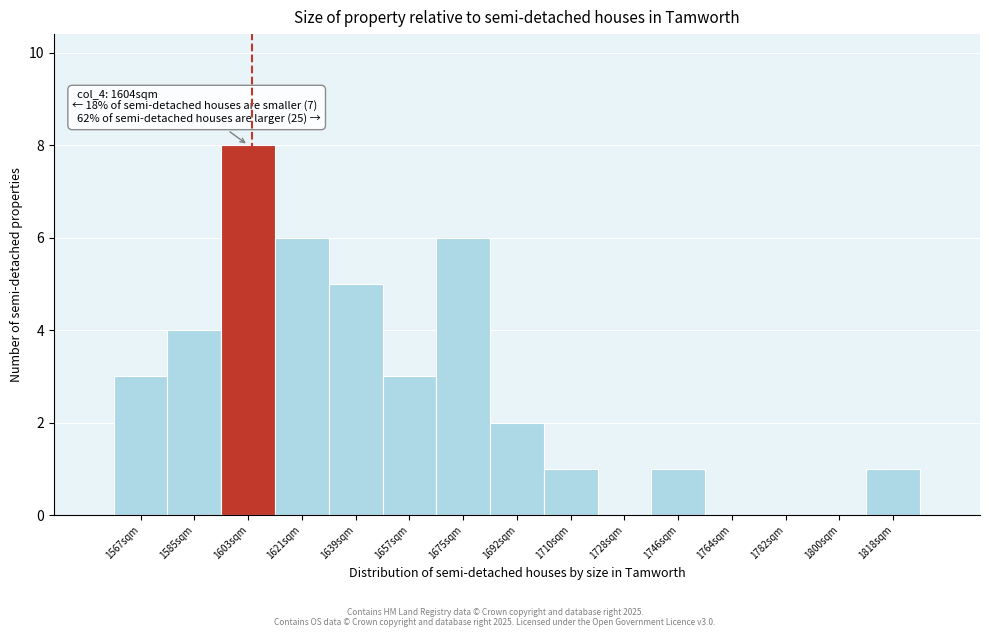

Over which range of the x-axis is the bar tallest?

1594 to 1612